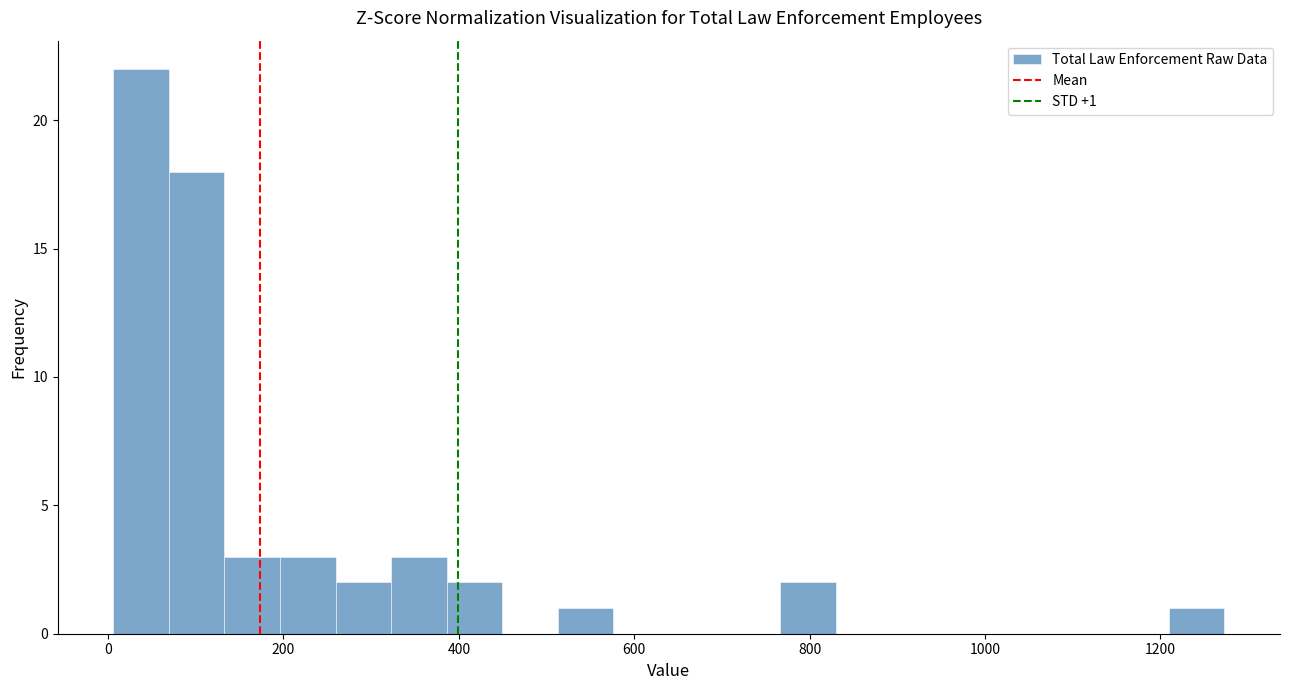

Around what value on the x-axis is the tallest bar? Give the approximate position of its centre, as read against the axis.

40